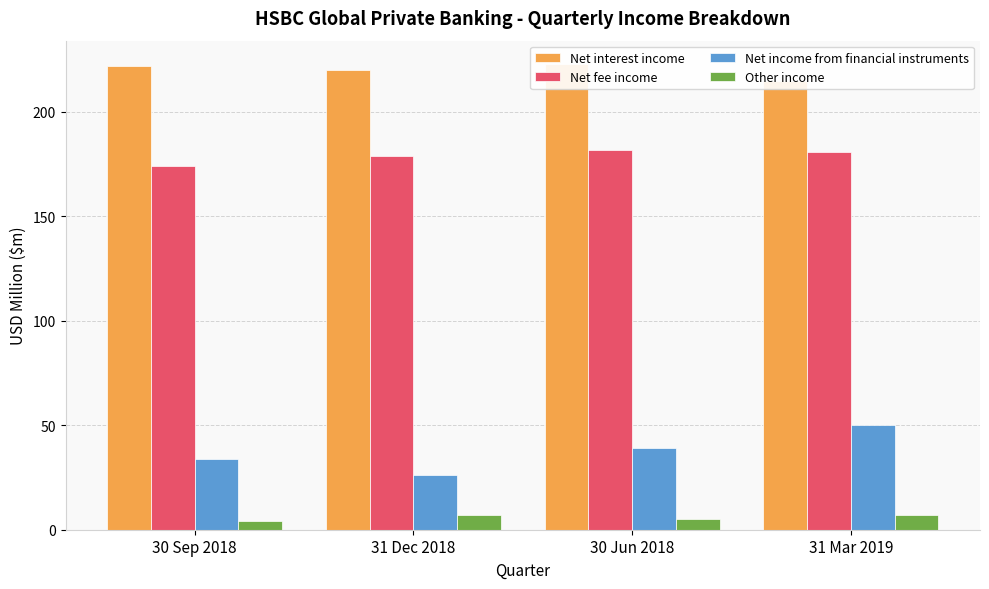

How many distinct data groups are displayed?

4